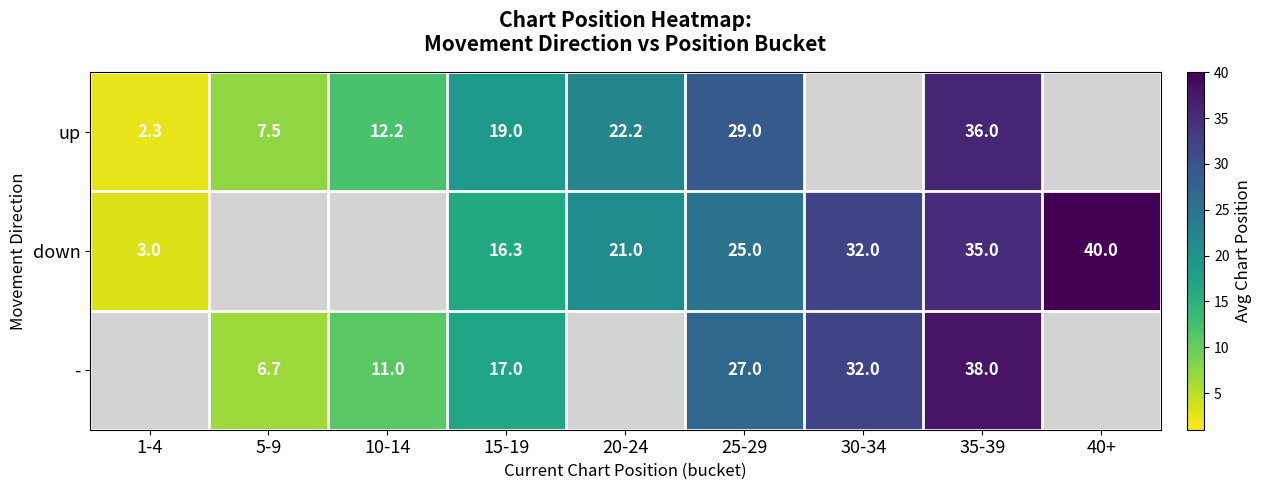

At which category does the chart reach its peak across all series?

40+